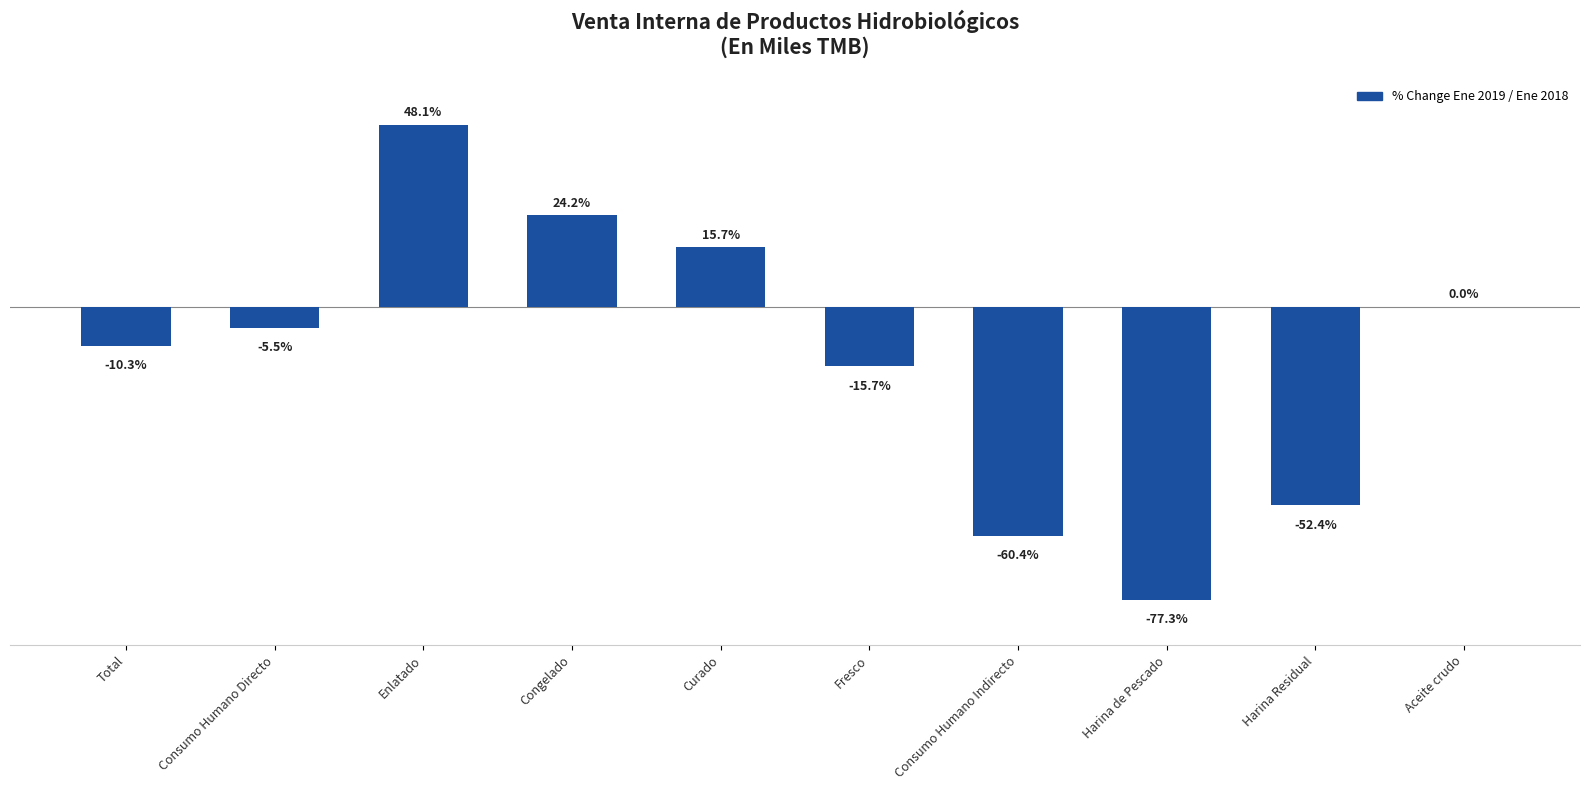

Which has a higher value, Total or Aceite crudo?

Aceite crudo